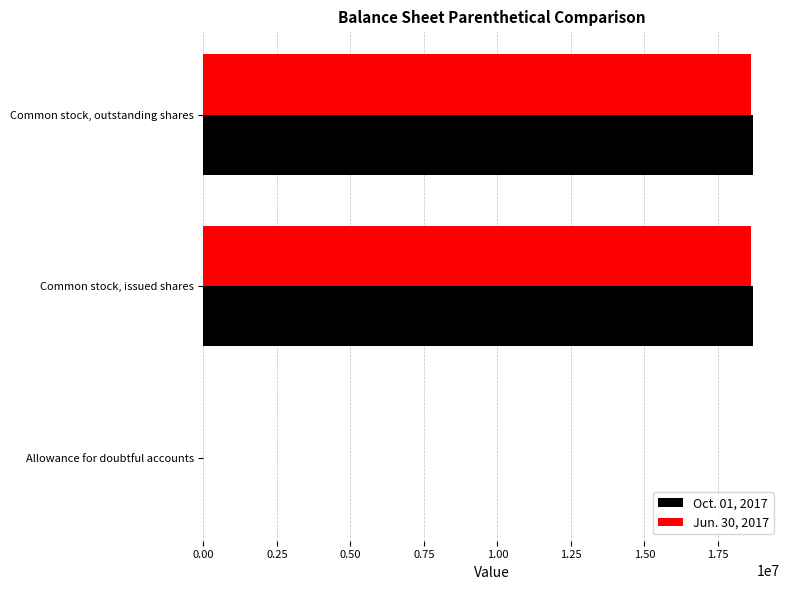

Is the value of Jun. 30, 2017 at Allowance for doubtful accounts greater than the value of Oct. 01, 2017 at Common stock, outstanding shares?

No